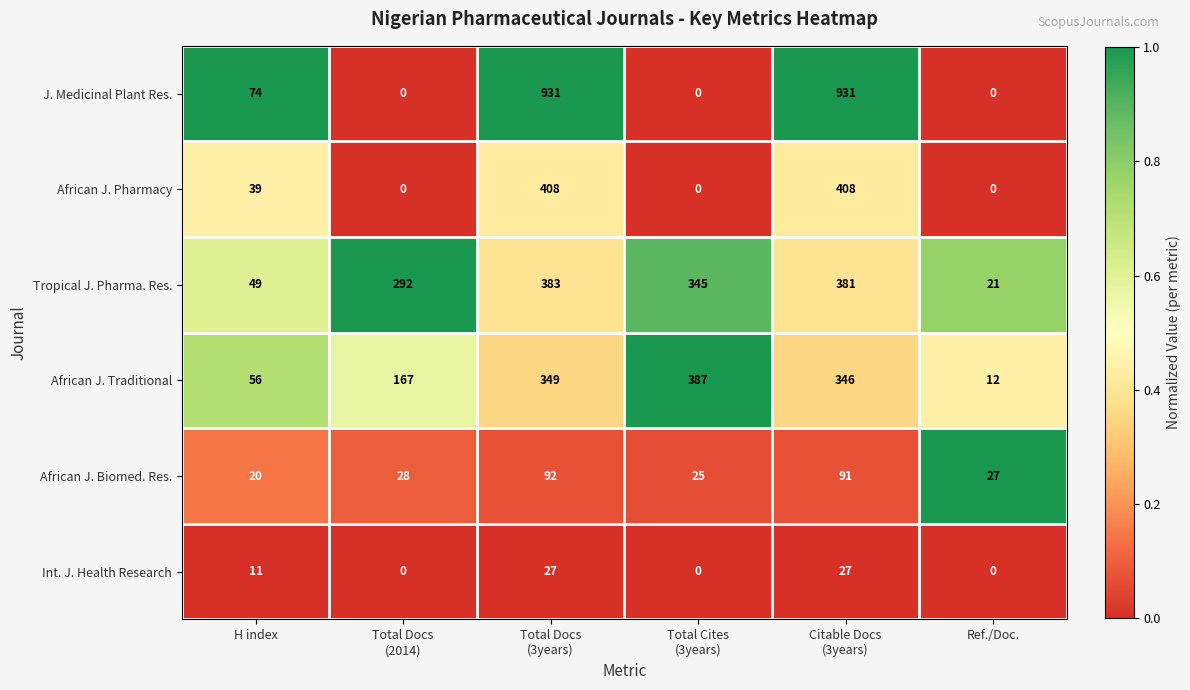

What is the difference between the highest and lowest values at H index?

63